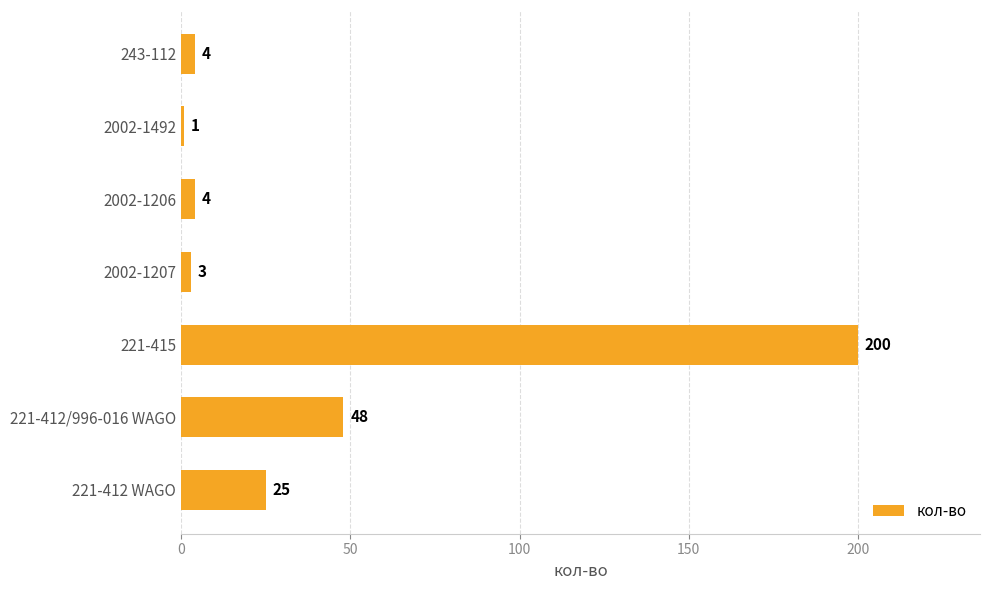

What is the sum of the values at 2002-1492 and 2002-1207?

4